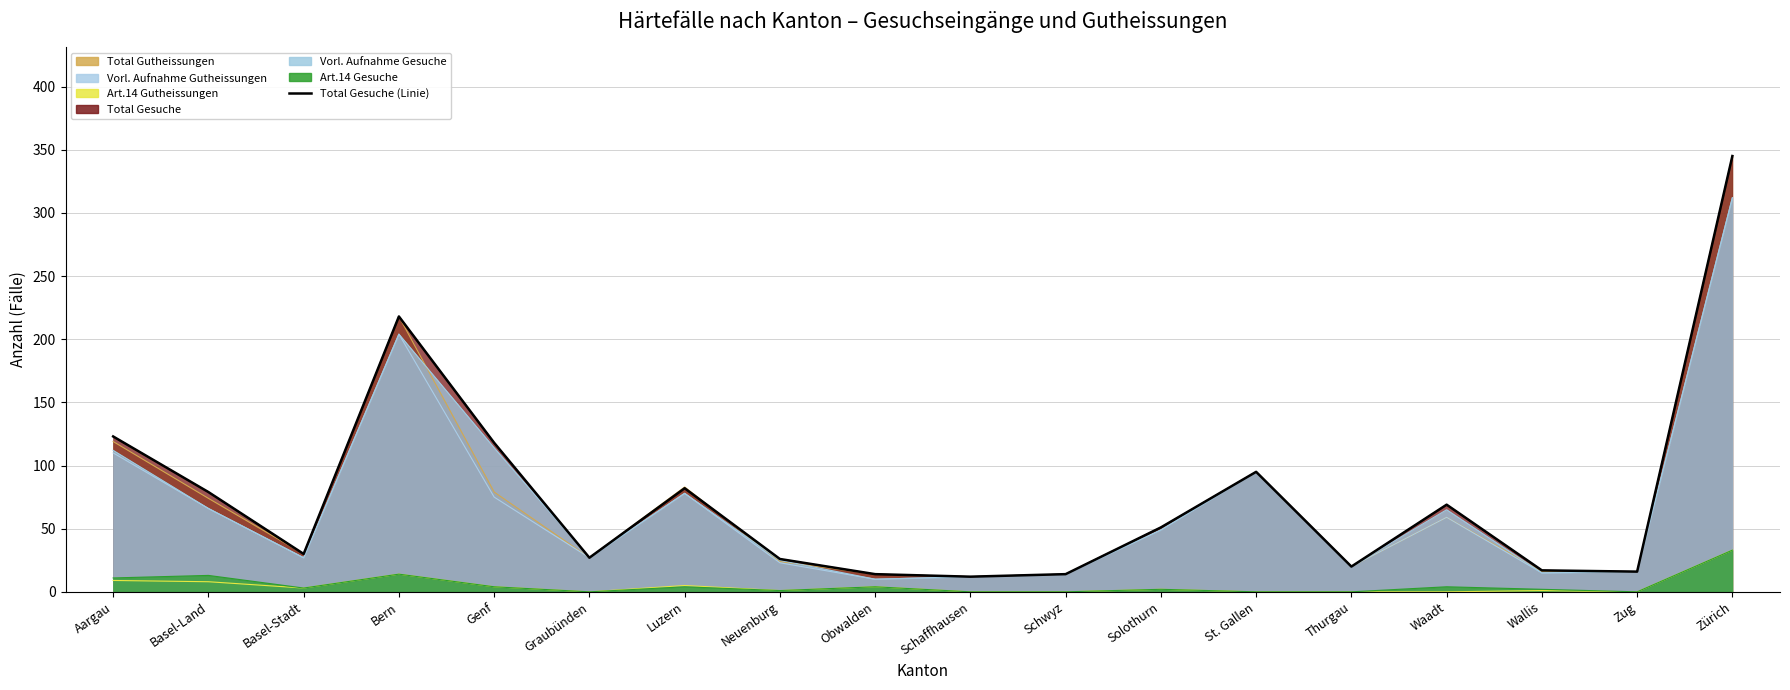

Which has a higher value, Solothurn or Thurgau?

Solothurn